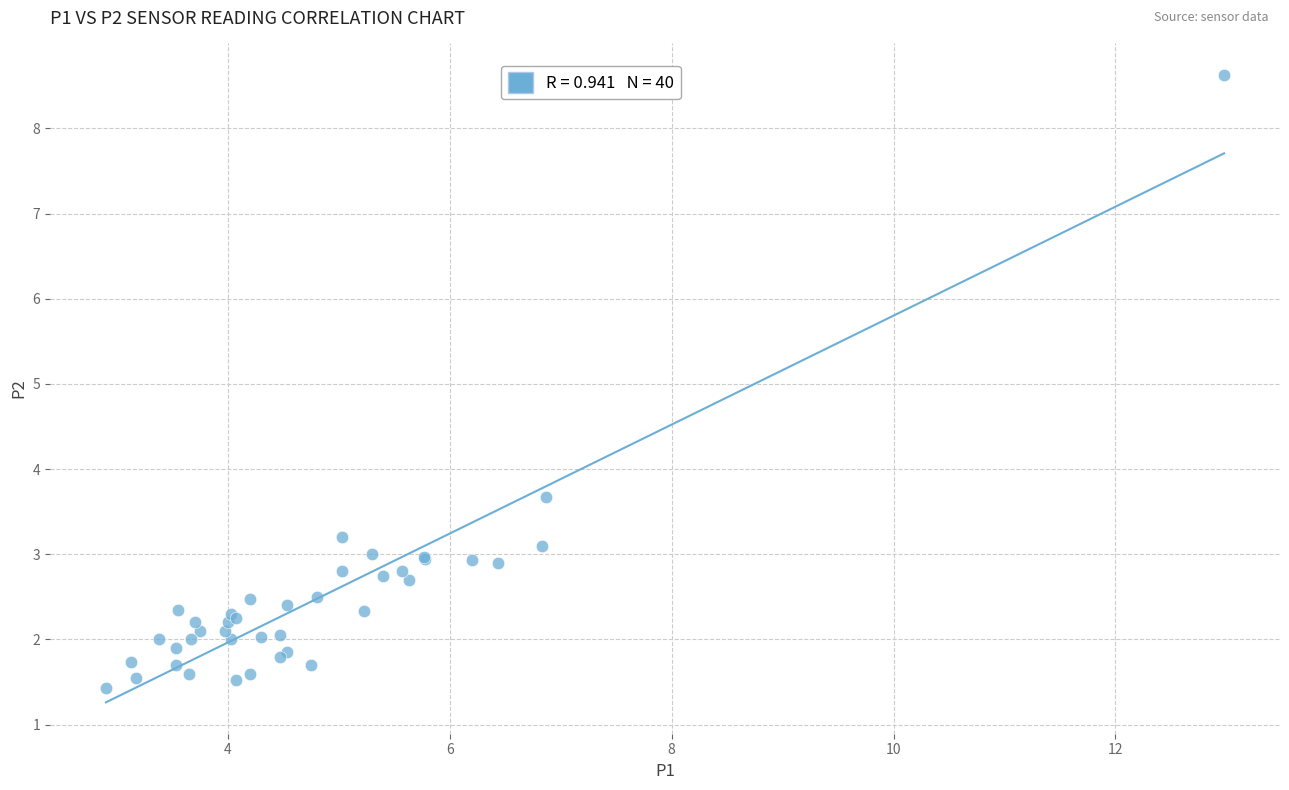

What Y value in the scatter plot is closest to 5?

3.7